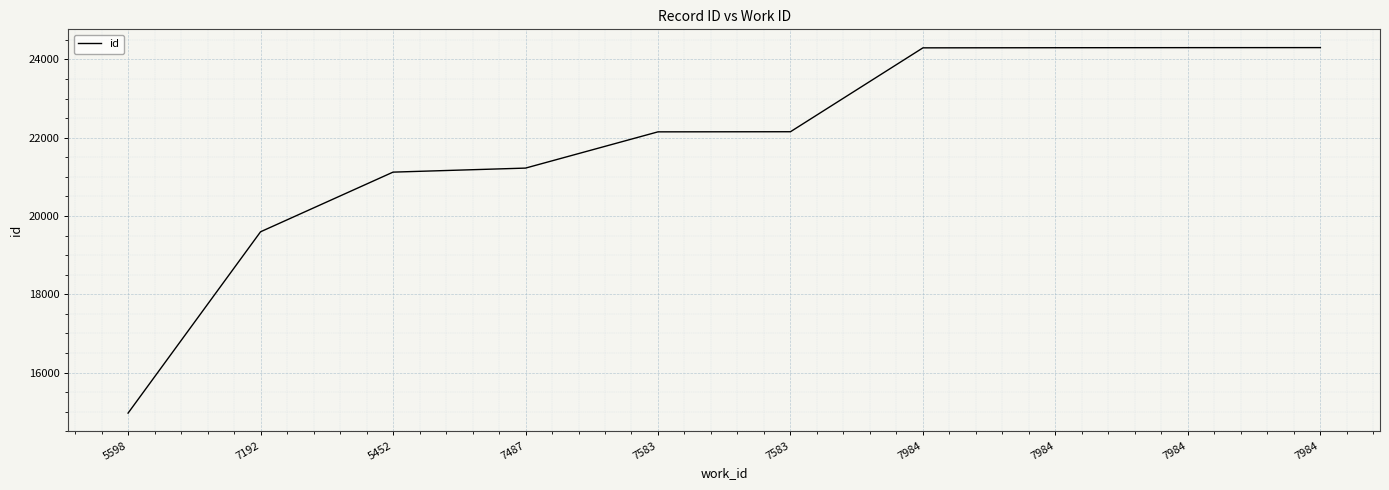

What is the difference between the values at 7984 and 7984?

6